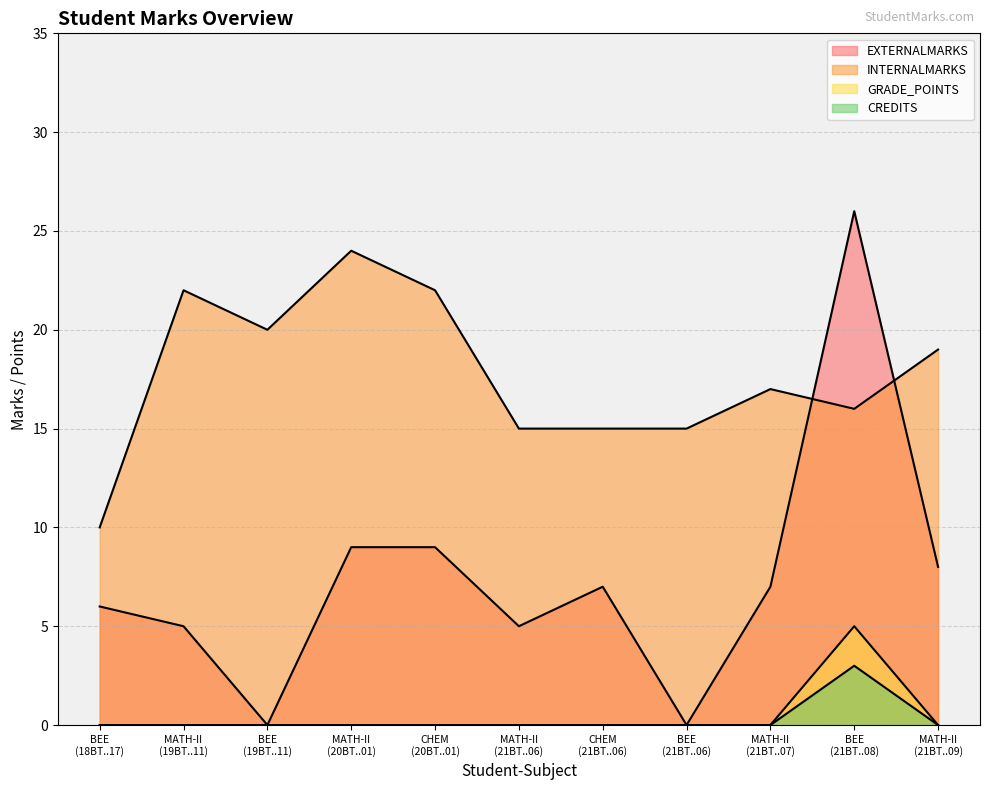

True or false: INTERNALMARKS and GRADE_POINTS cross at least once.

False